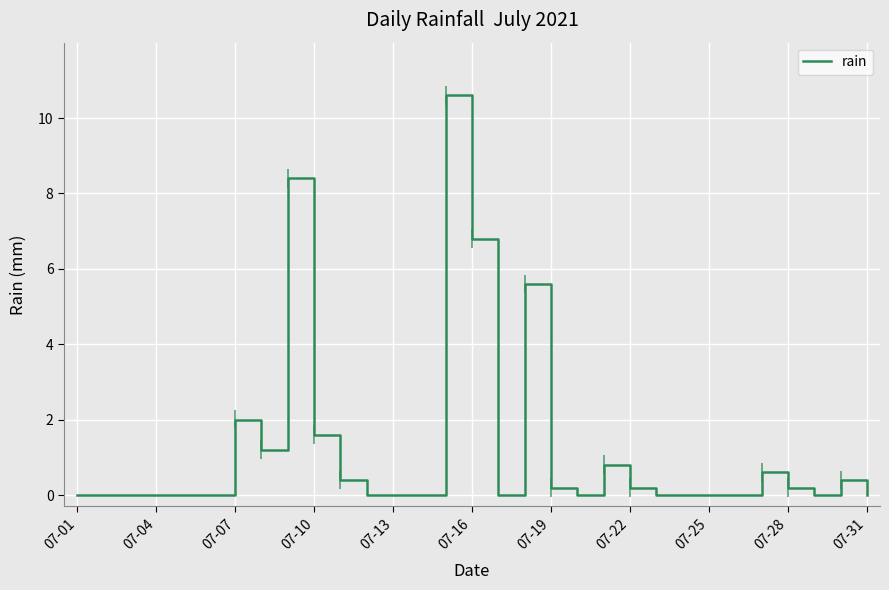

What is the difference between the maximum and minimum values?

10.6